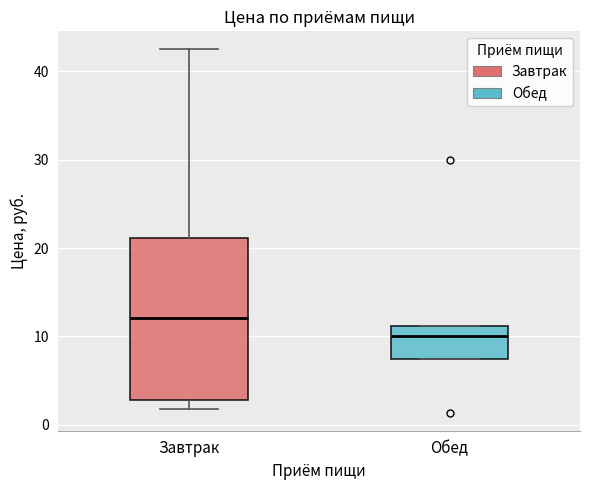

Which box is the tallest, from its lower edge to its upper edge?

Завтрак